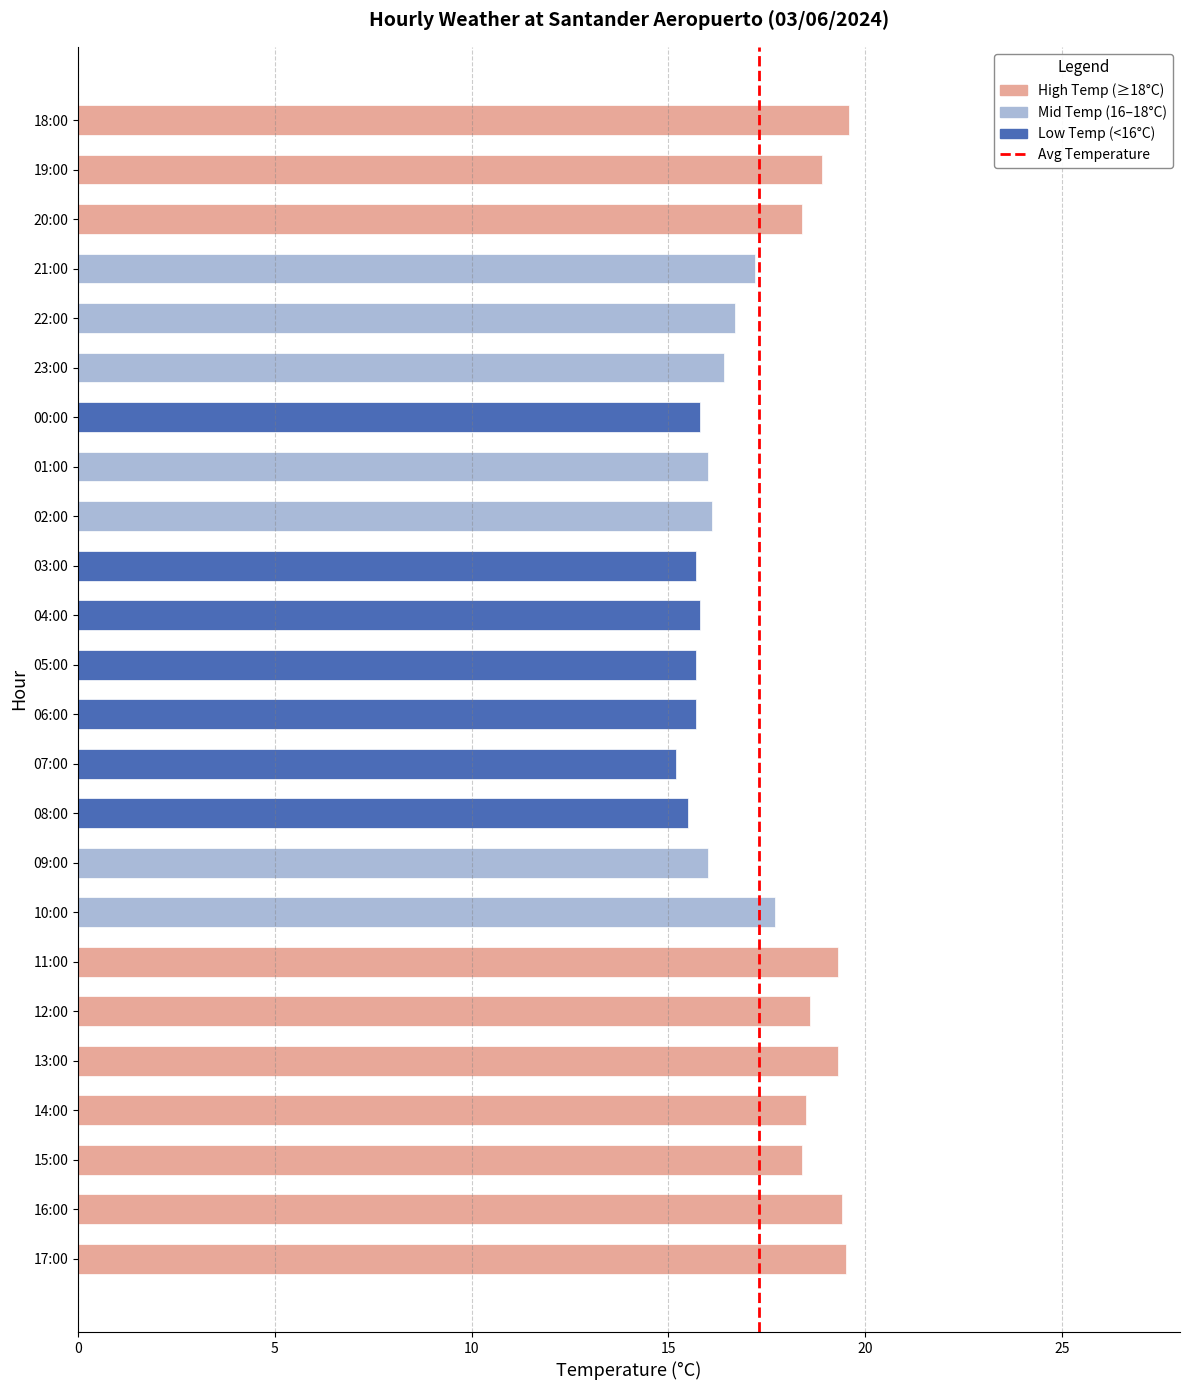

How many series are shown in this chart?

1